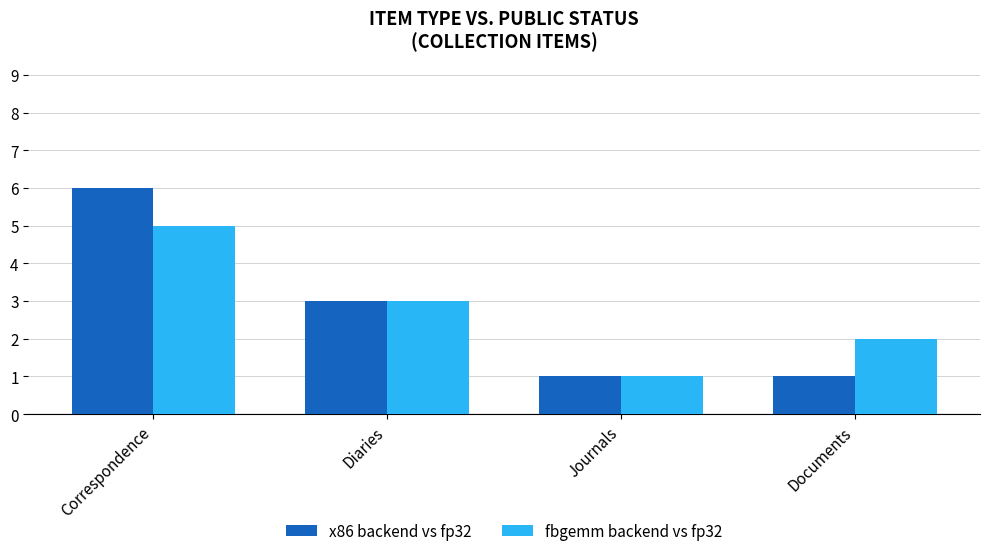

What are all the series names shown in the legend?

x86 backend vs fp32, fbgemm backend vs fp32